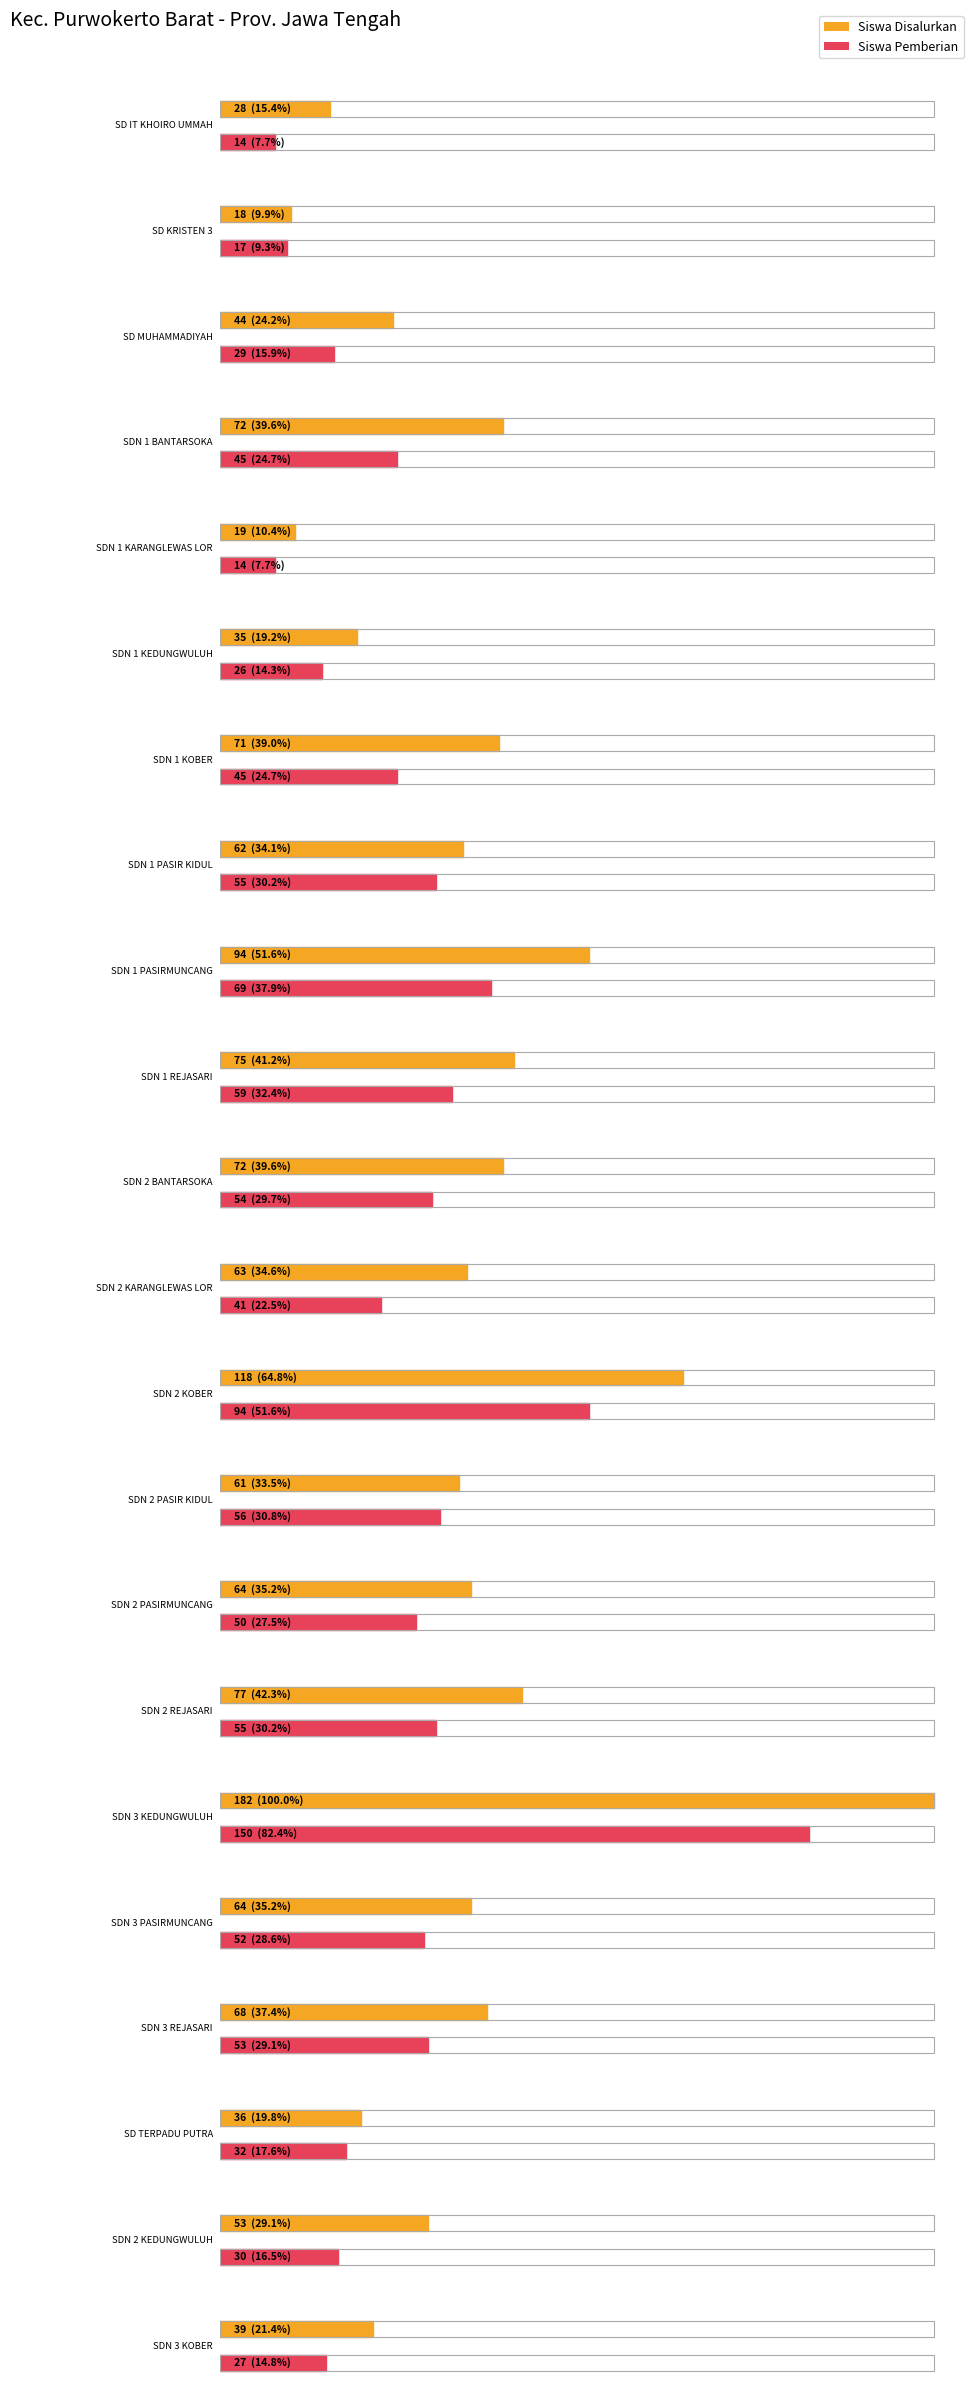

At how many categories does at least one series exceed 87?

3